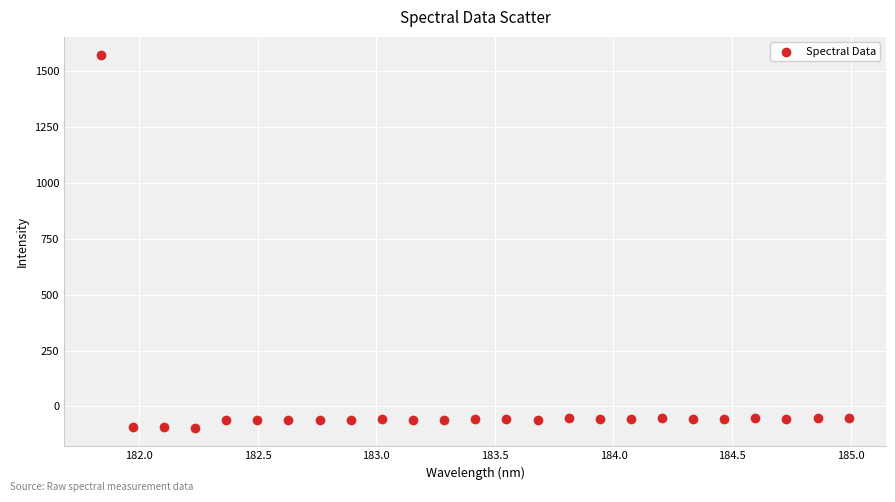

What is the range of Y values (max minus min)?

1666.0